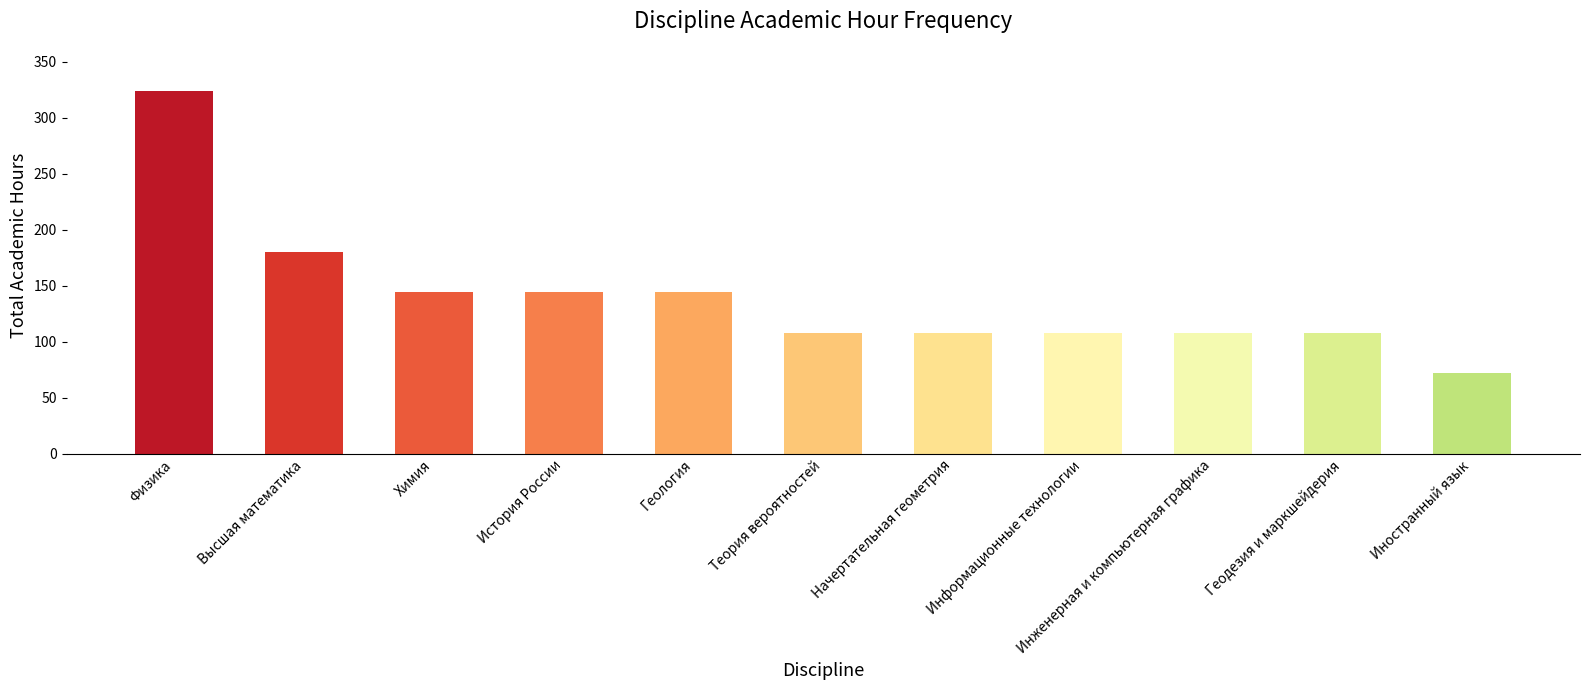

What is the change in value from Высшая математика to Информационные технологии?

-72